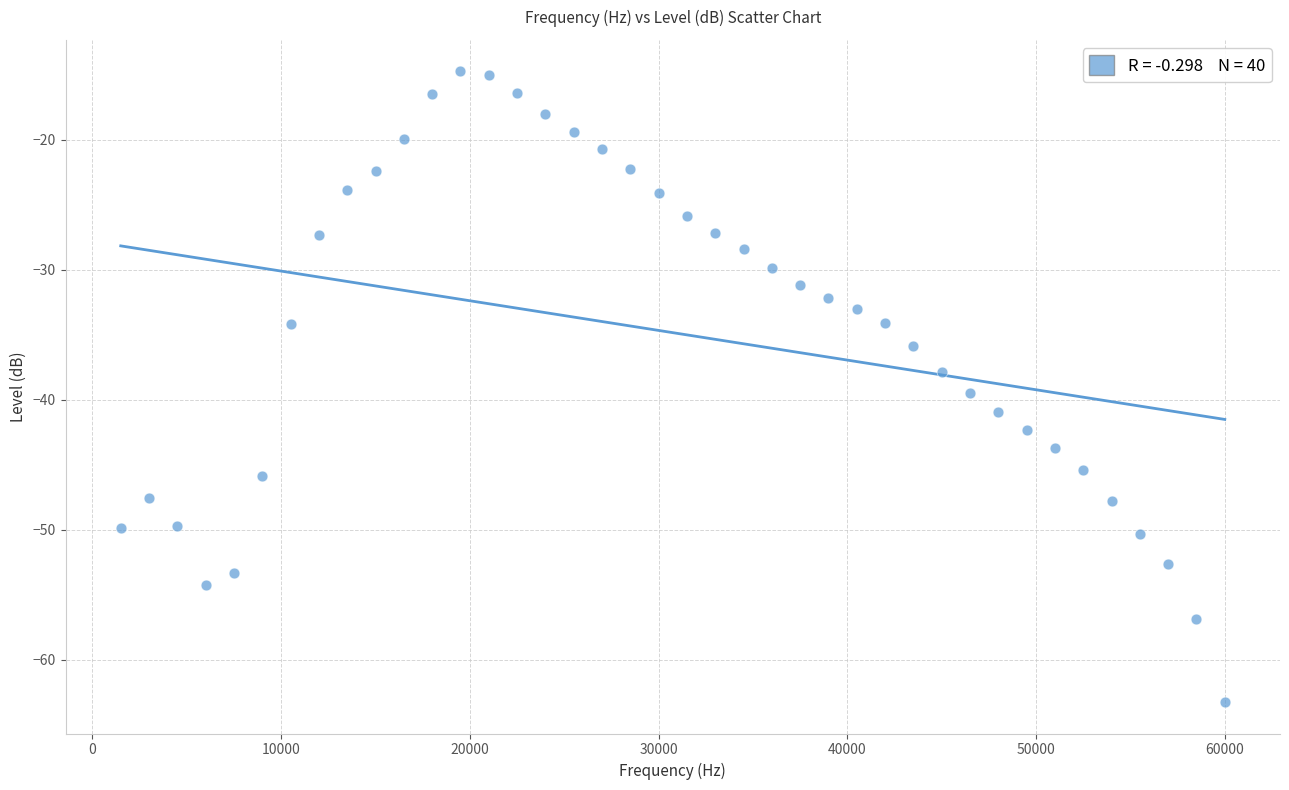

What is the range of Y values (max minus min)?

48.5